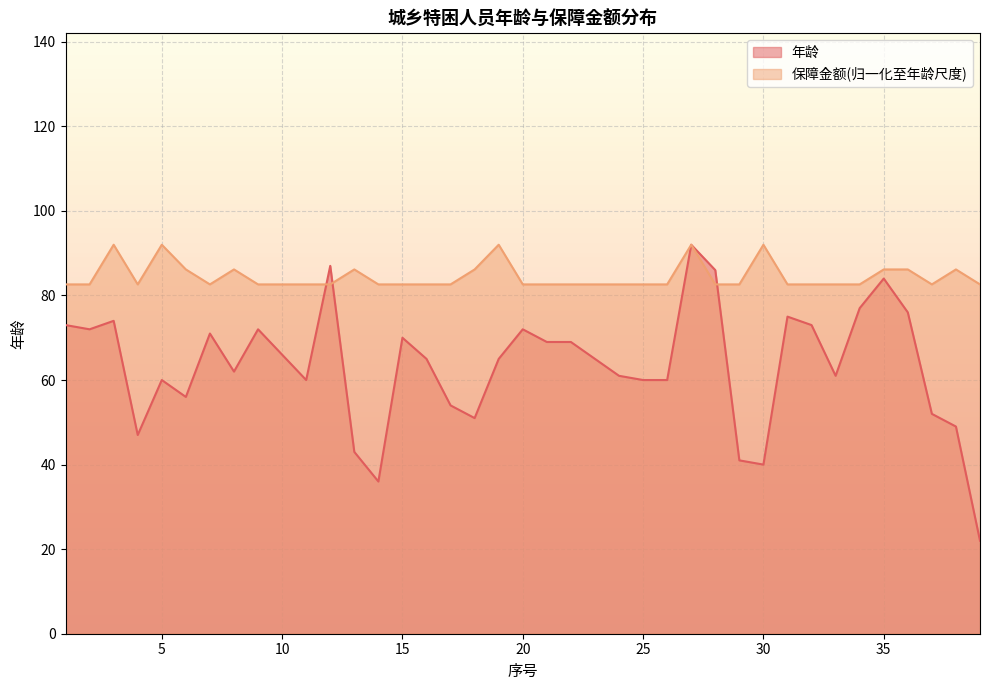

What are all the series names shown in the legend?

年龄, 保障金额(归一化至年龄尺度)